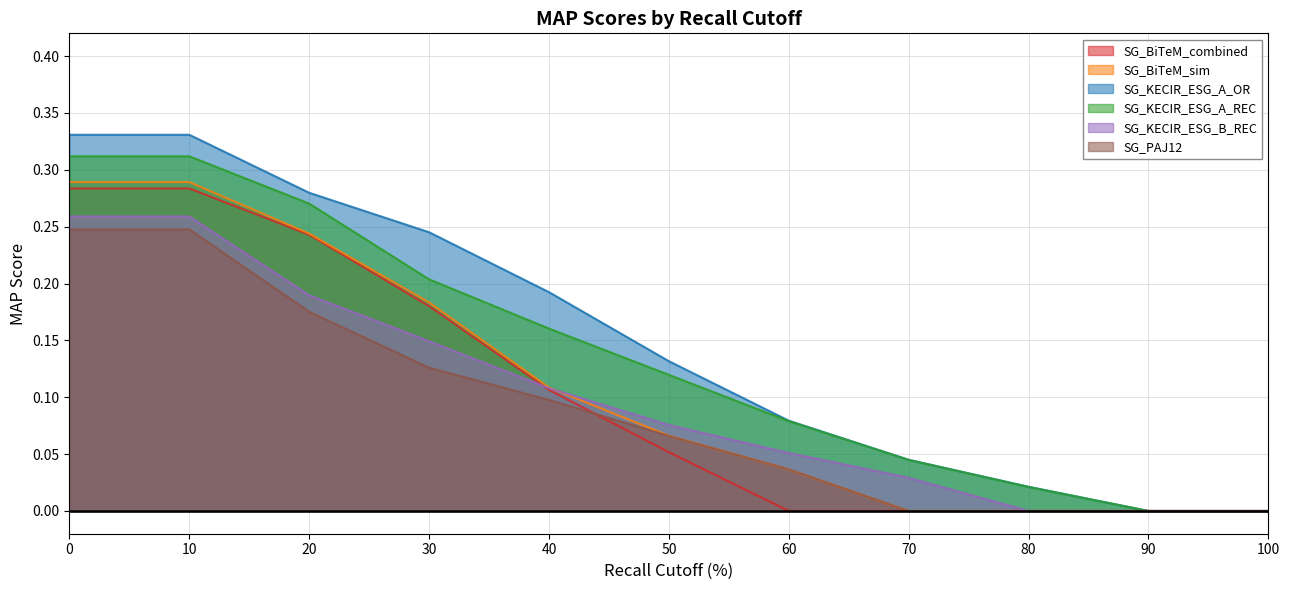

At which label is SG_BiTeM_combined closest to 0?

60